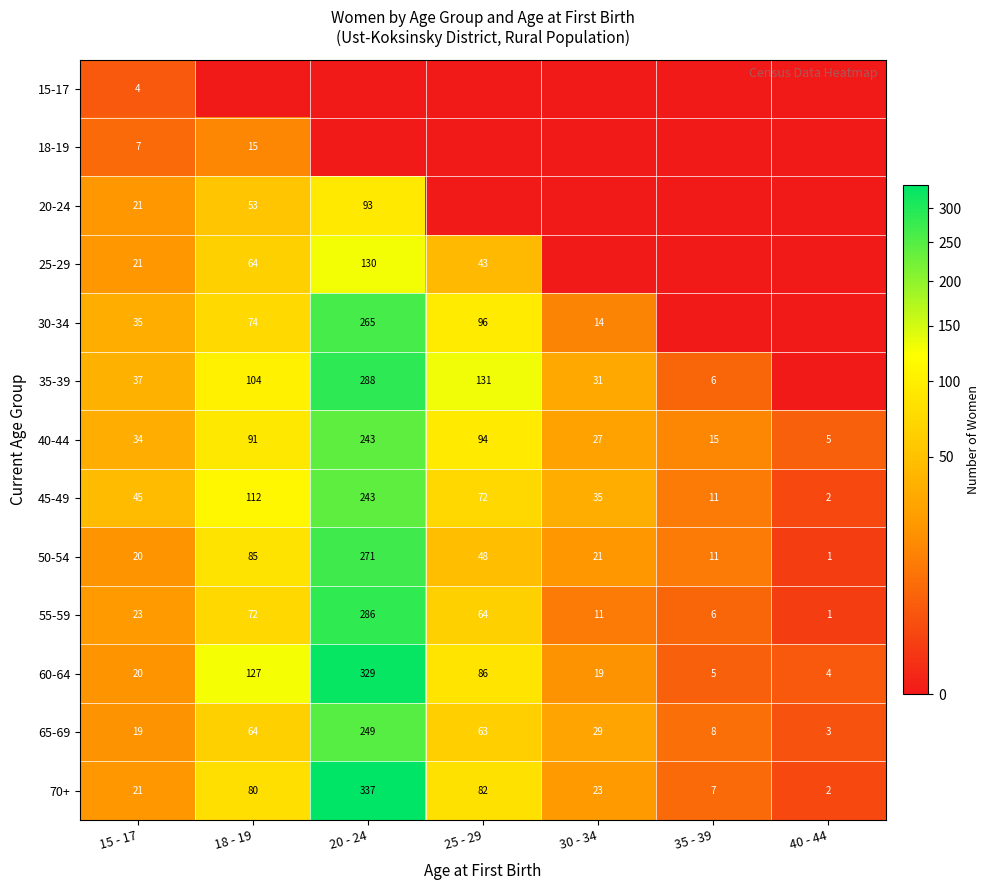

At which label does 50-54 first exceed 21?

18 - 19